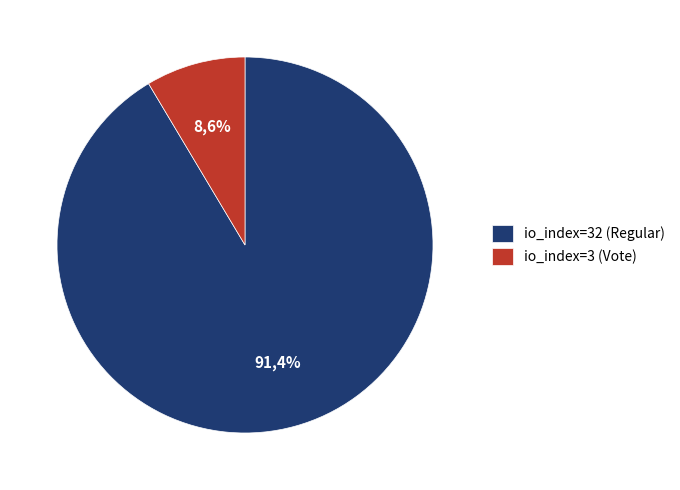

What is the smallest slice in the pie chart?

io_index=3 (Vote)